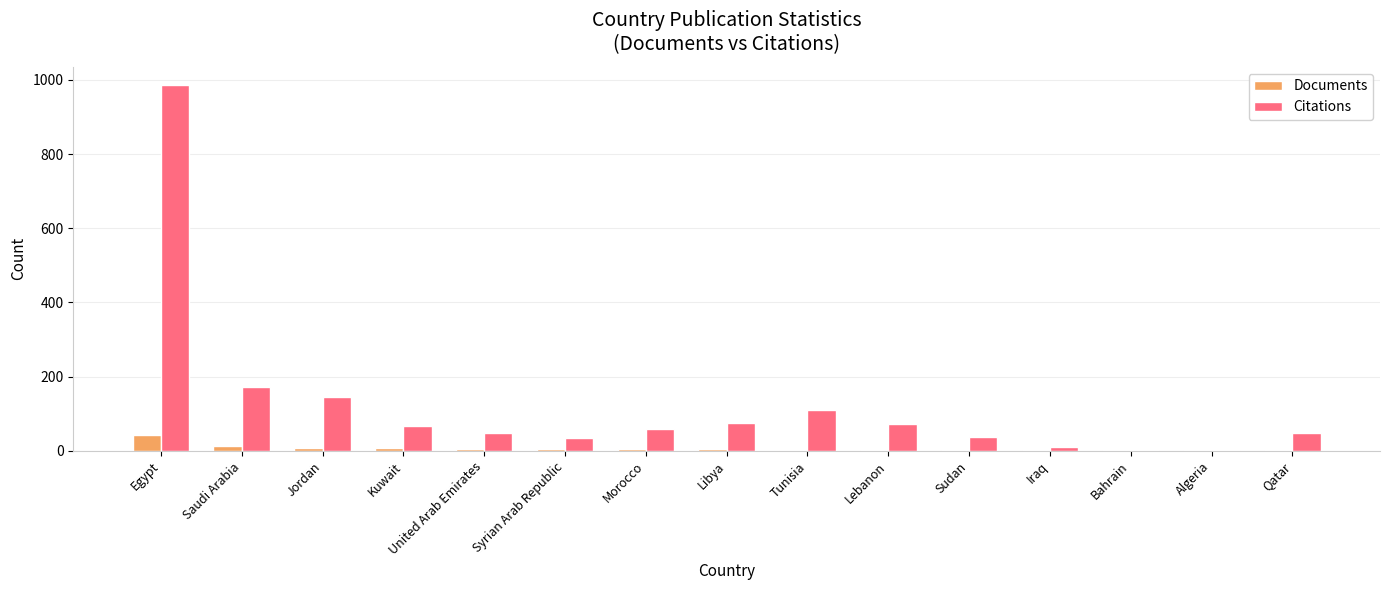

Between Egypt and Iraq, which series saw the biggest shift?

Citations